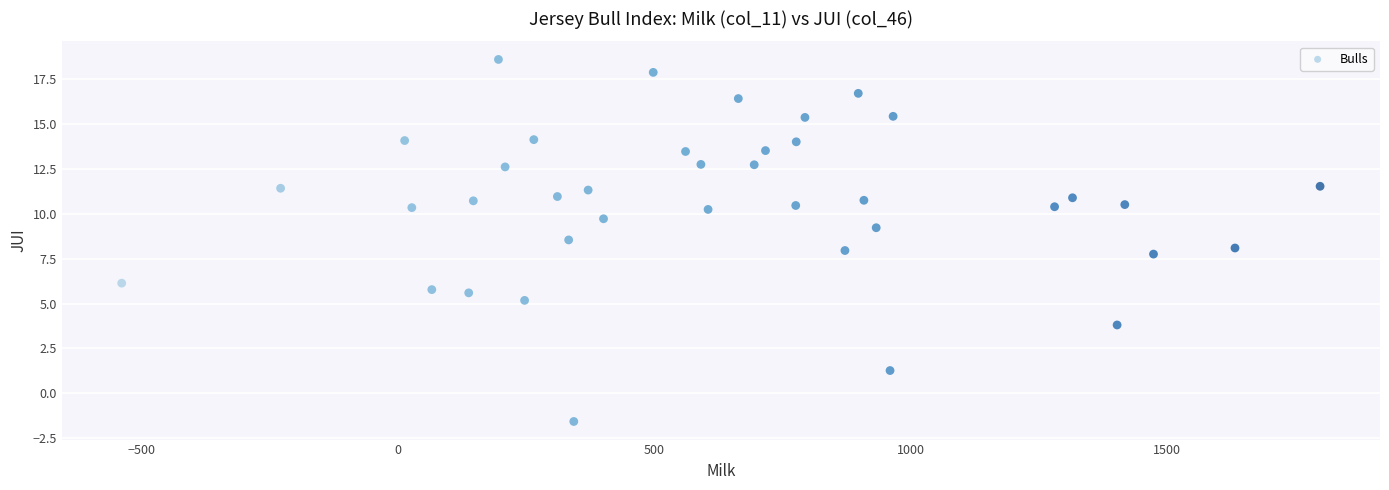

What is the range of X values (max minus min)?

2338.0